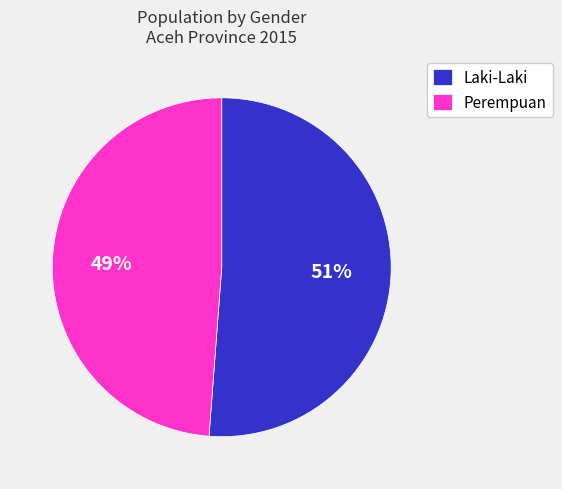

Is it true that Perempuan is 49% of the pie?

True